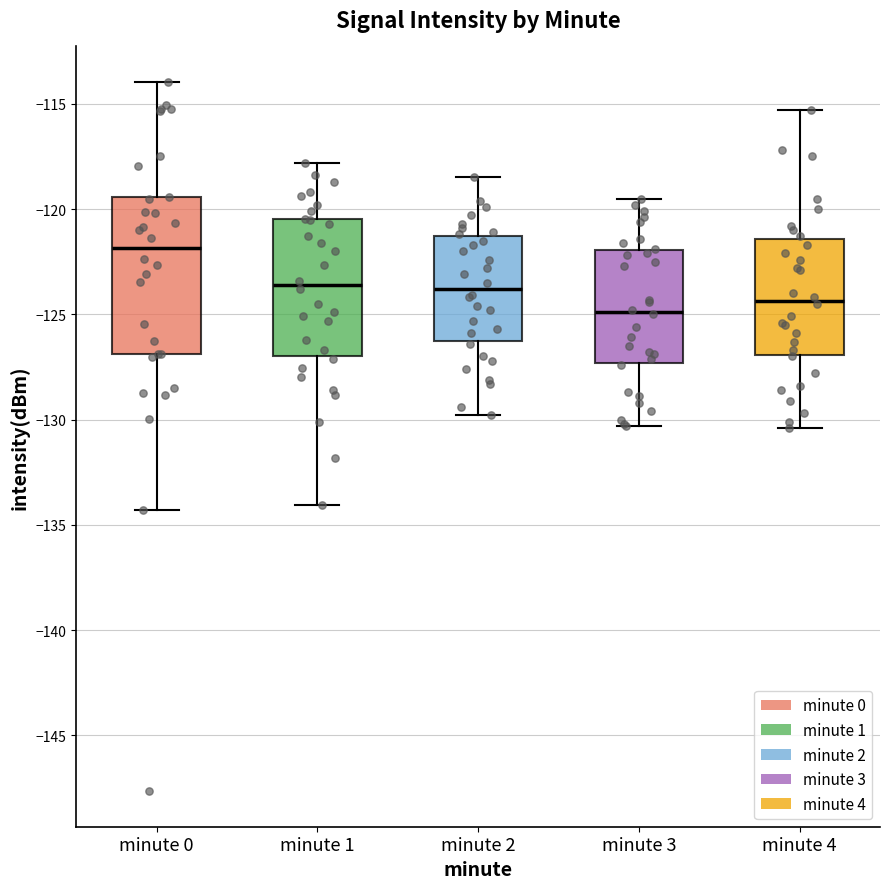

Reading left to right, read every box against the y-axis: the position of its median line, the range the box covers, and the ends of its whiskers. The values are not printed on the chart, so give them approximately, as read against the axis.

minute 0: median -122.0, box -127.0 to -119.5, whiskers -134.5 to -114.0
minute 1: median -123.5, box -127.0 to -120.5, whiskers -134.0 to -118.0
minute 2: median -124.0, box -126.5 to -121.5, whiskers -130.0 to -118.5
minute 3: median -125.0, box -127.5 to -122.0, whiskers -130.5 to -119.5
minute 4: median -124.5, box -127.0 to -121.5, whiskers -130.5 to -115.5